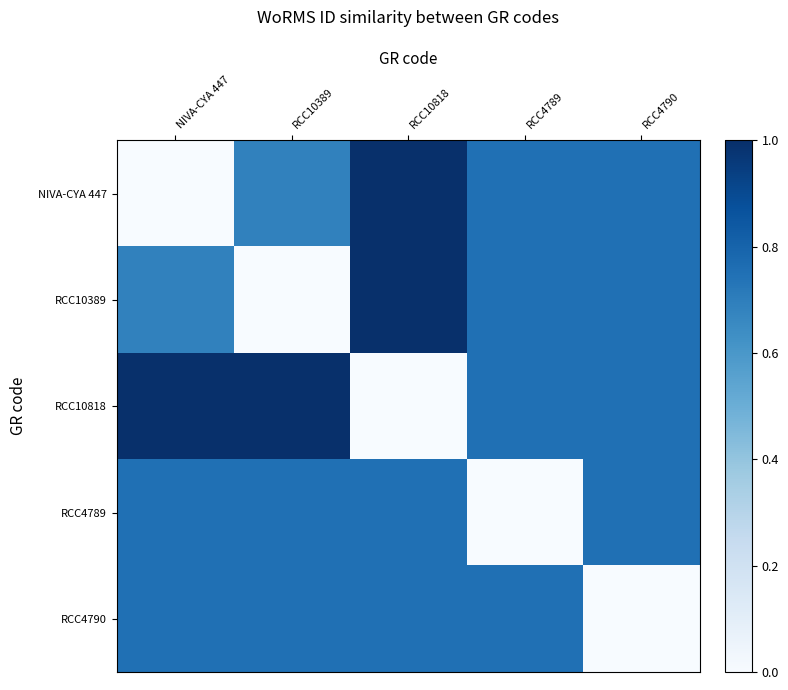

At which category is the sum across all series the highest?

RCC10818